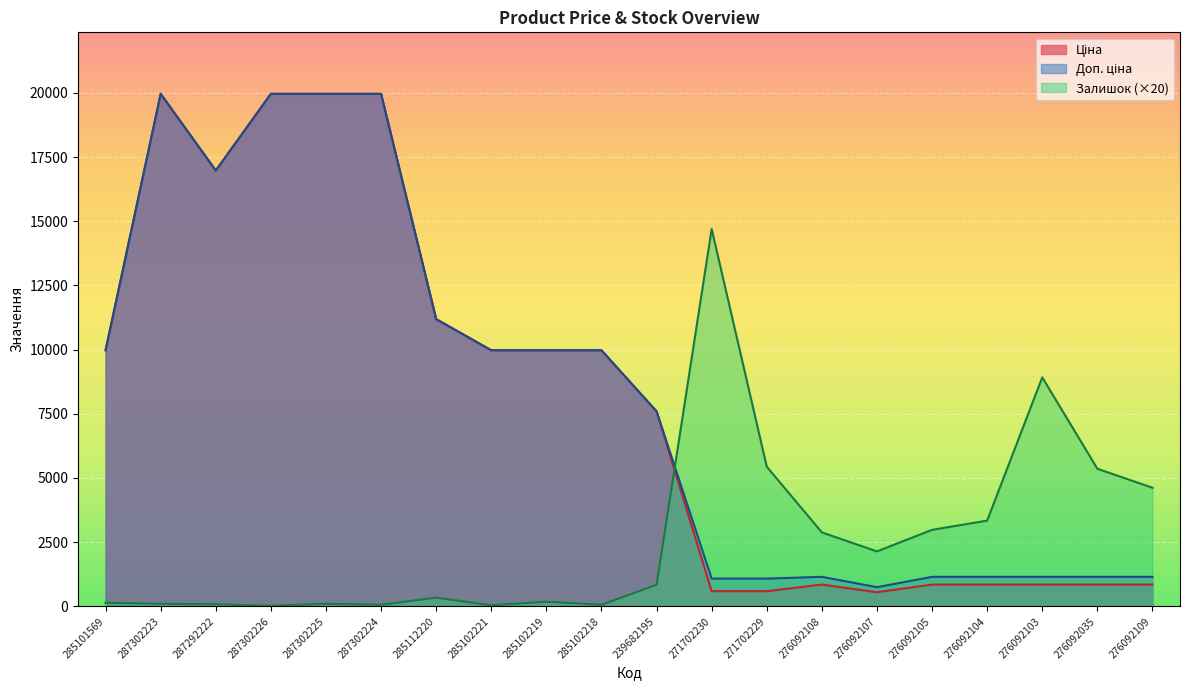

At how many categories does at least one series exceed 162?

20